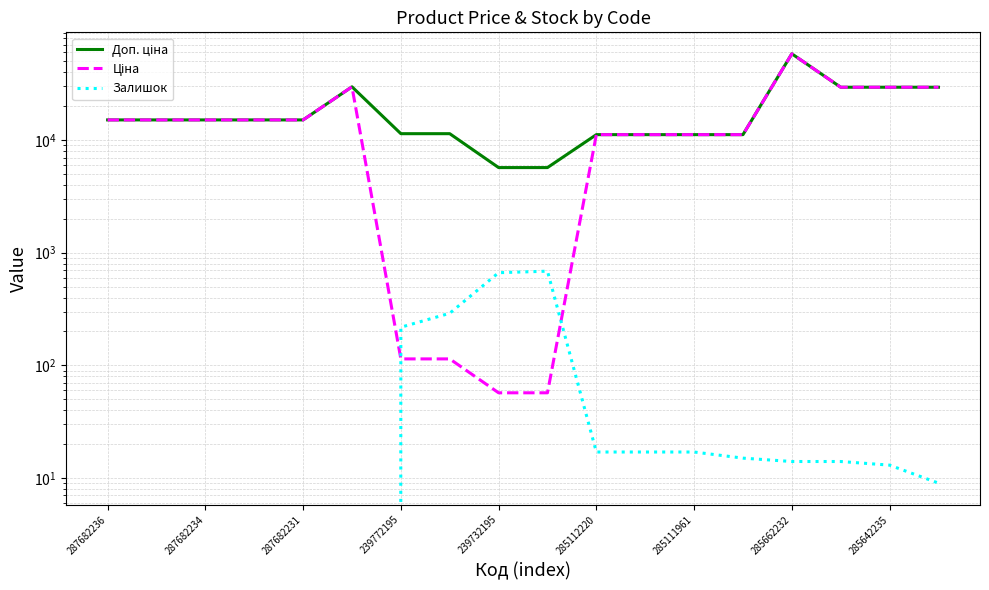

True or false: Доп. ціна and Ціна intersect in this chart.

False